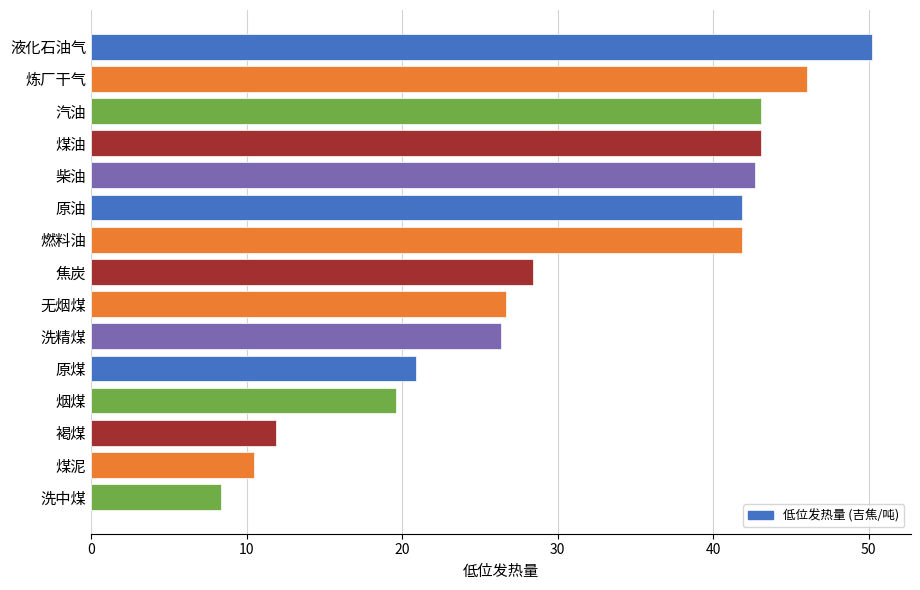

How many bars are there in total?

15